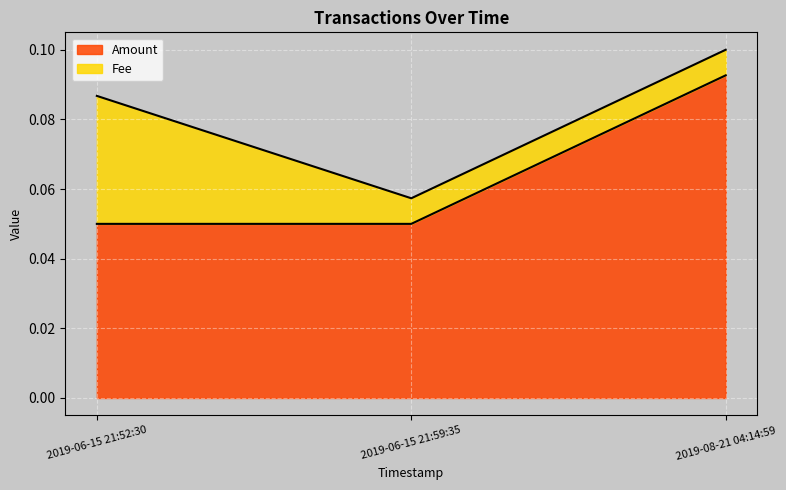

Rank the categories by value from lowest to highest.

2019-06-15 21:52:30, 2019-06-15 21:59:35, 2019-08-21 04:14:59